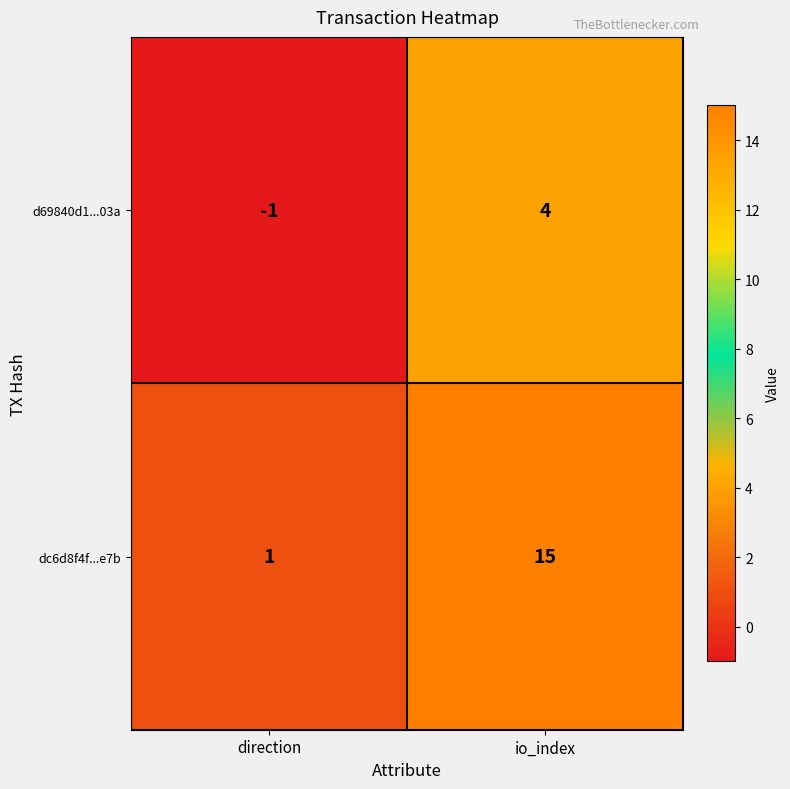

The d69840d1...03a series shows 0 at direction. True or false?

False